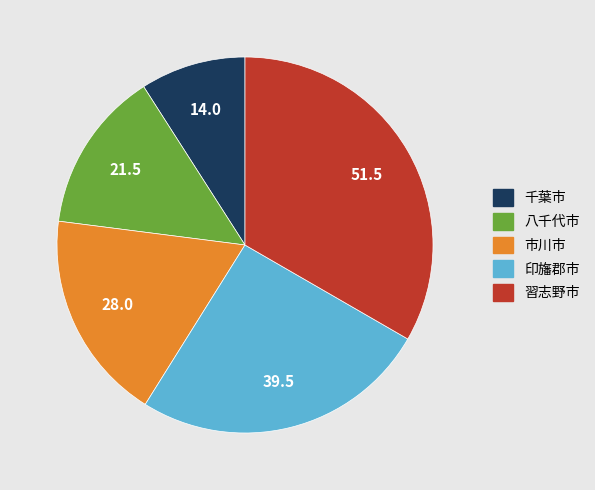

The 千葉市 slice represents 1% of the pie. True or false?

False